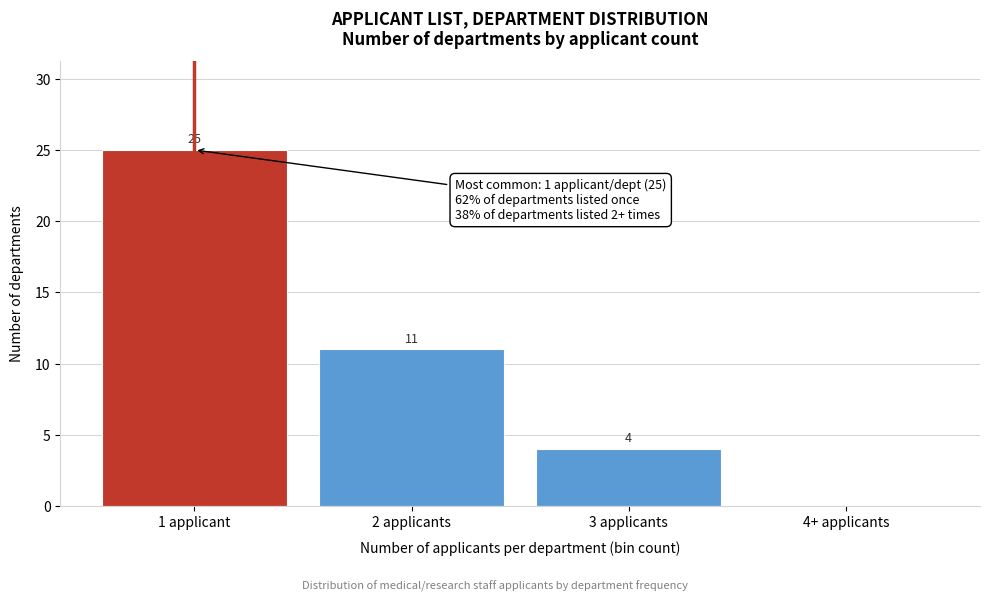

Reading right to left, list all the values displayed in this chart.

4+ applicants=0	3 applicants=4	2 applicants=11	1 applicant=25